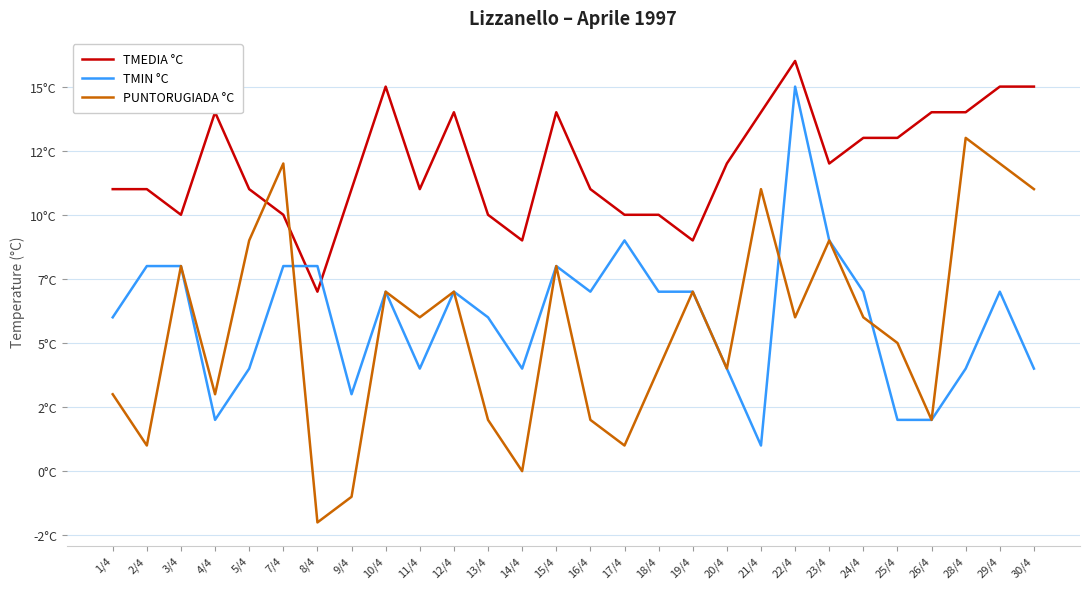

Reading left to right, transcribe all the data shown in this chart.

TMEDIA °C: 11	11	10	14	11	10	7	11	15	11	14	10	9	14	11	10	10	9	12	14	16	12	13	13	14	14	15	15
TMIN °C: 6	8	8	2	4	8	8	3	7	4	7	6	4	8	7	9	7	7	4	1	15	9	7	2	2	4	7	4
PUNTORUGIADA °C: 3	1	8	3	9	12	-2	-1	7	6	7	2	0	8	2	1	4	7	4	11	6	9	6	5	2	13	12	11